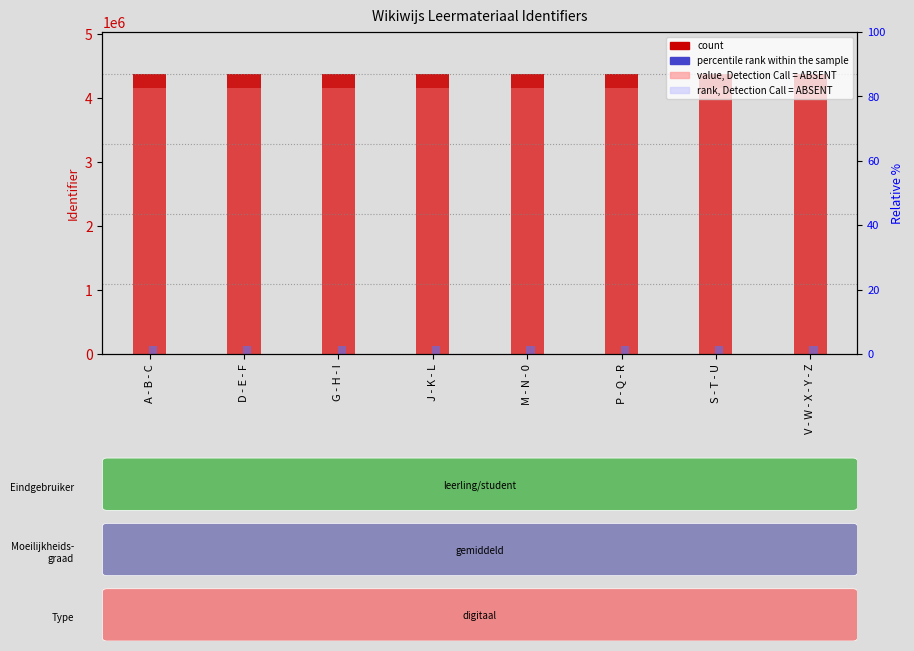

At which label does Percentile rank (scaled) first exceed 131226?

J - K - L